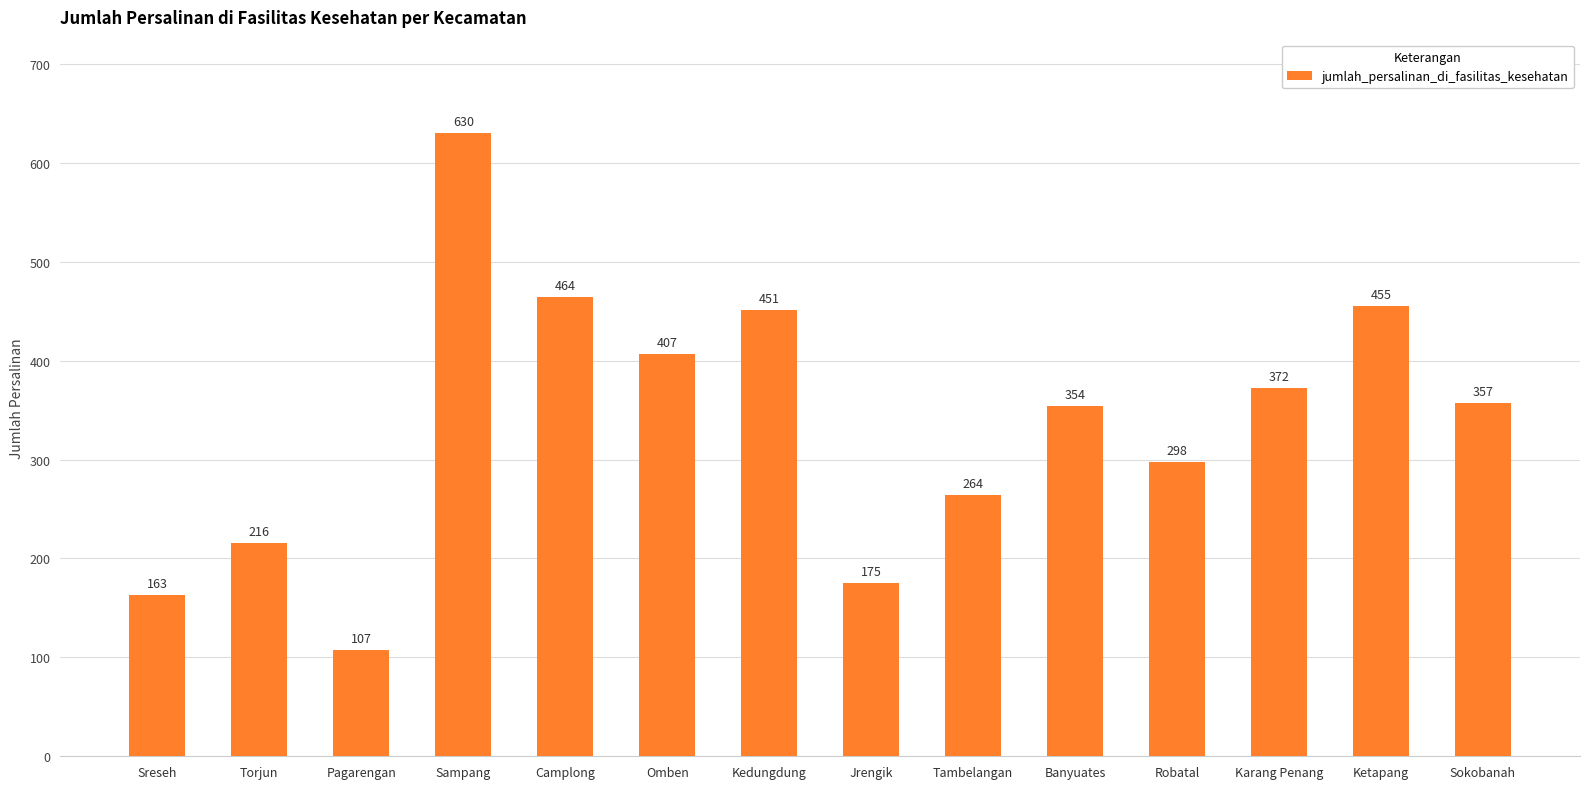

What is the maximum value shown in the chart?

630